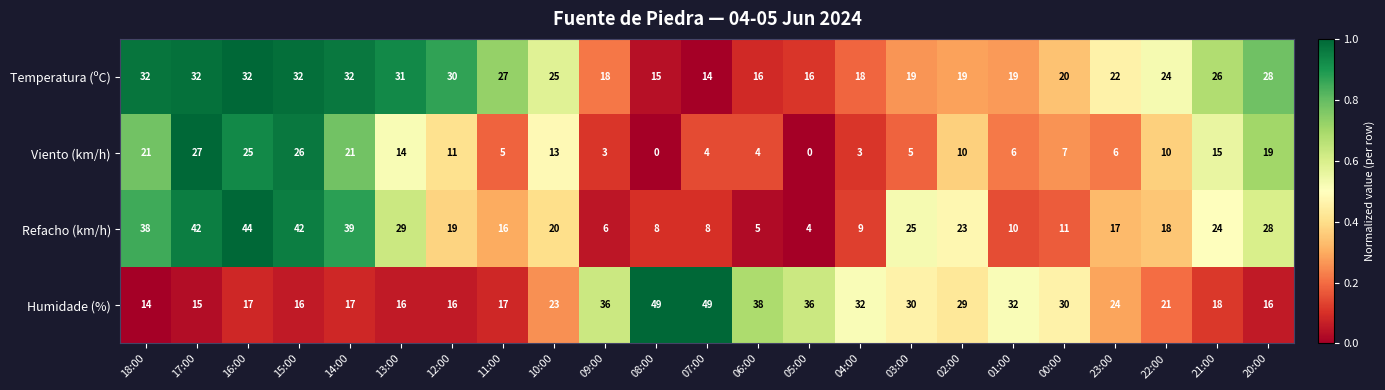

What is the difference between the Humidade (%) values at 00:00 and 15:00?

14